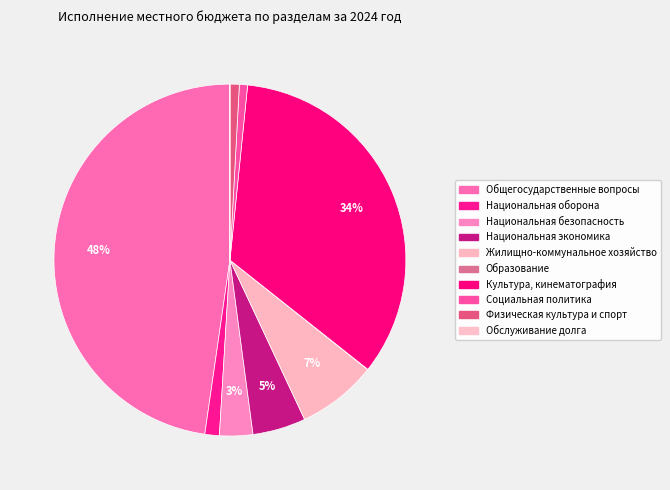

How many slices are in this pie chart?

10